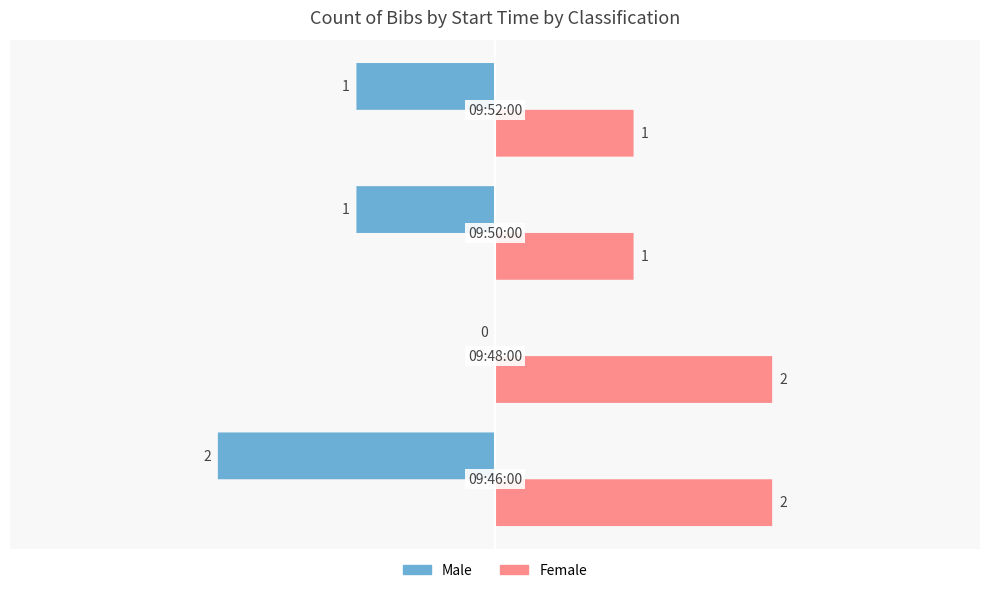

Which series has the largest total across all categories?

Female